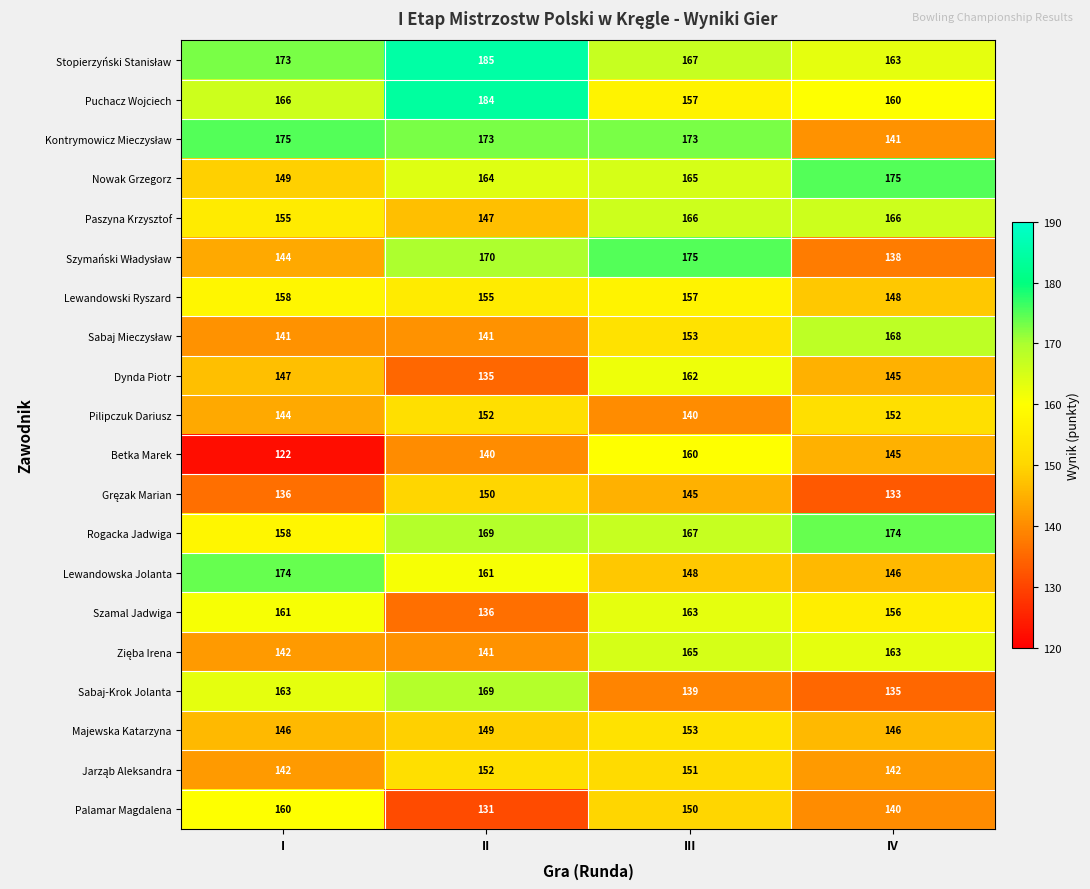

What is the sum of the Lewandowska Jolanta values at II and III?

309